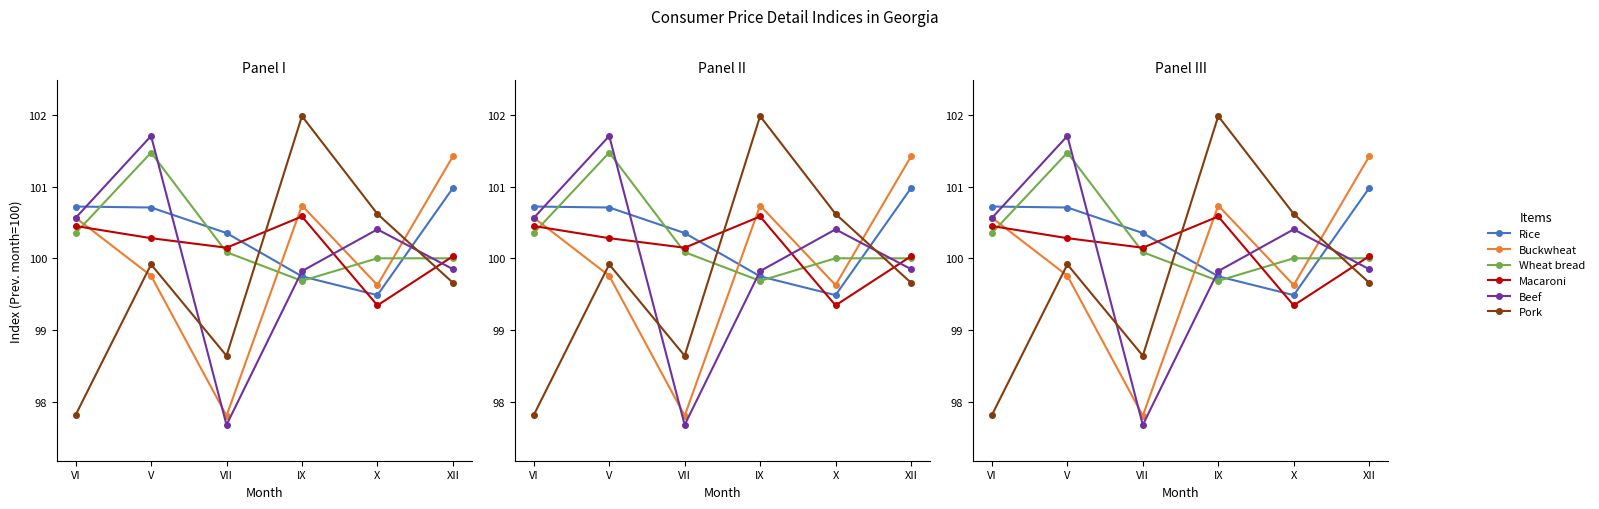

What is the difference between the highest and lowest values at V?

2.0